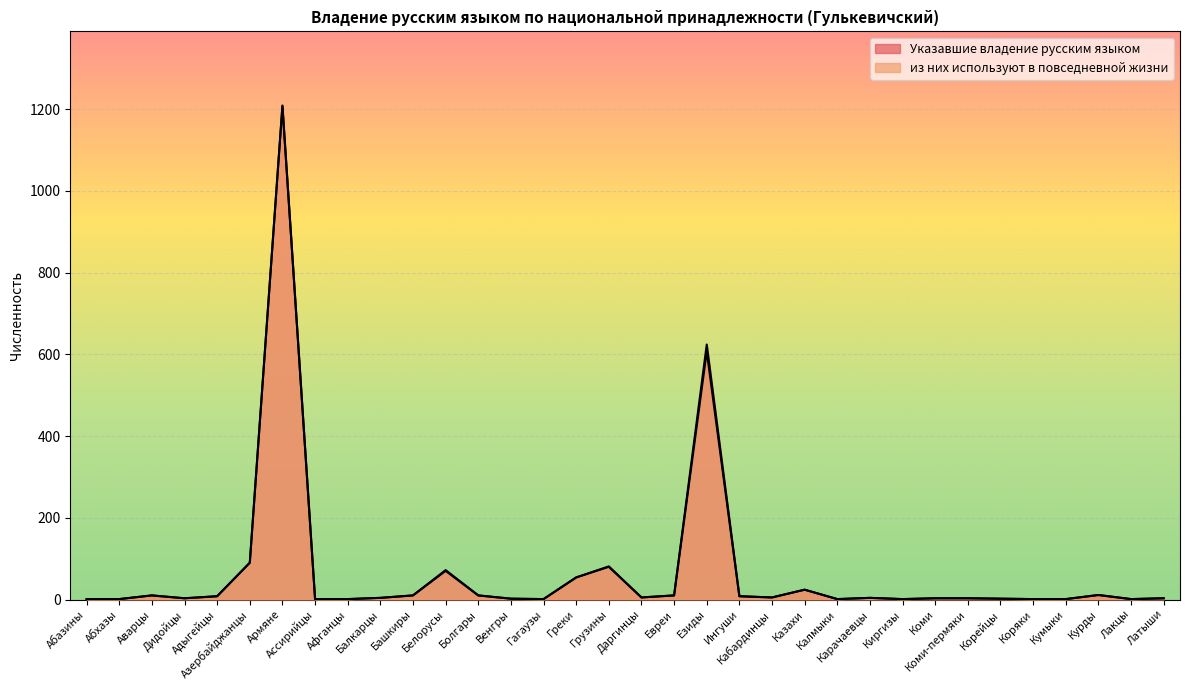

What is the sum of all из них используют в повседневной жизни values?

2243